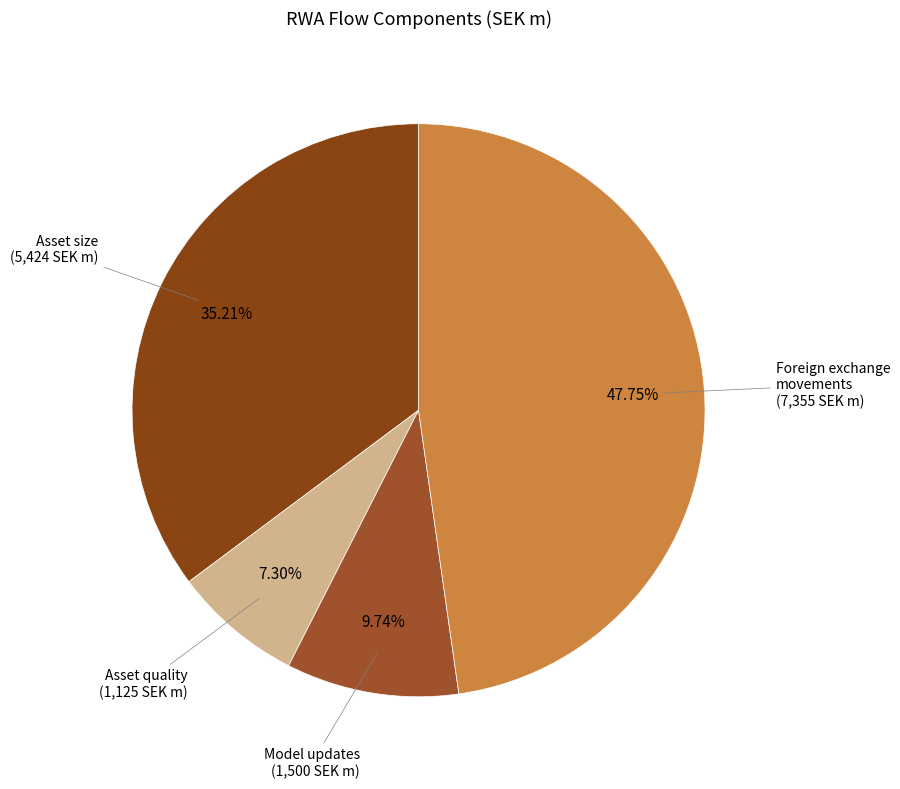

Which category has the smallest portion of the pie?

Asset quality